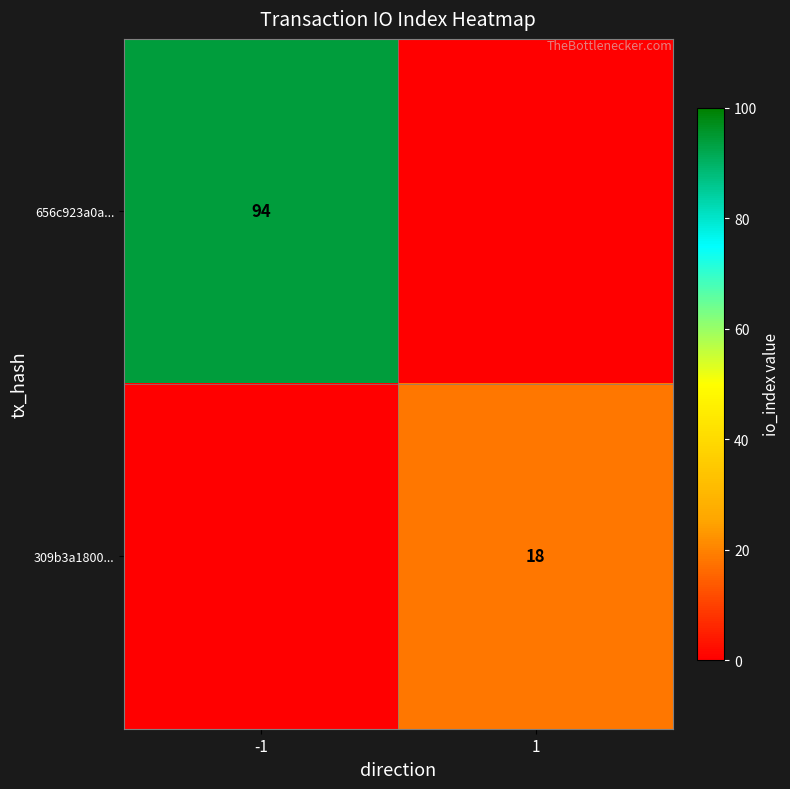

The value of 656c923a0a... at -1 is 152. True or false?

False